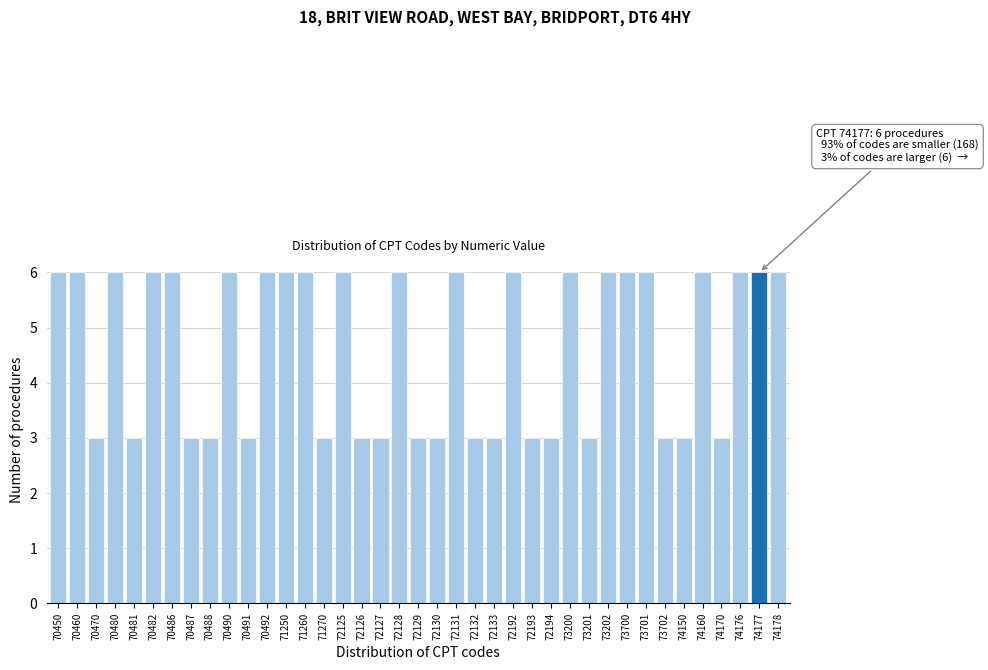

What is the average value?

5